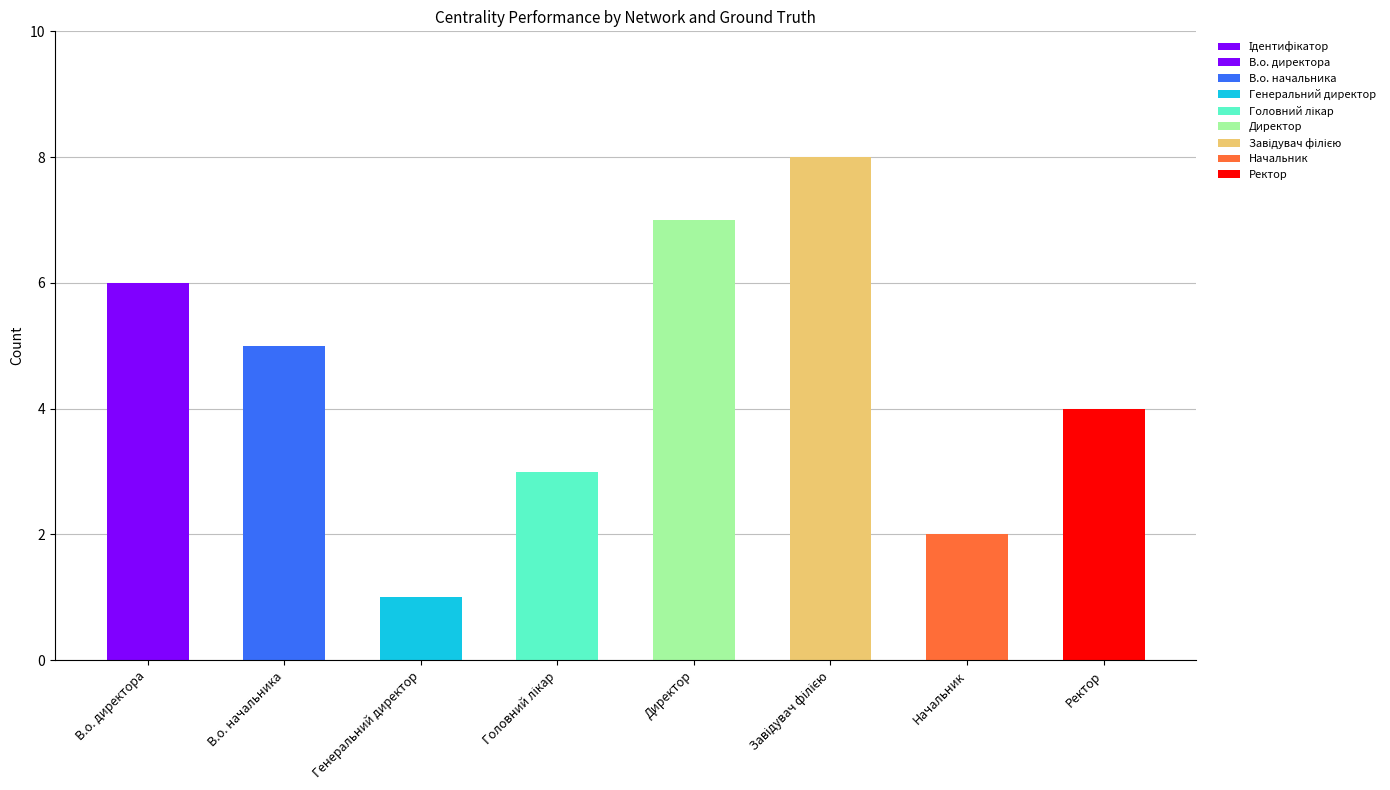

What is the approximate value at В.о. директора?

6